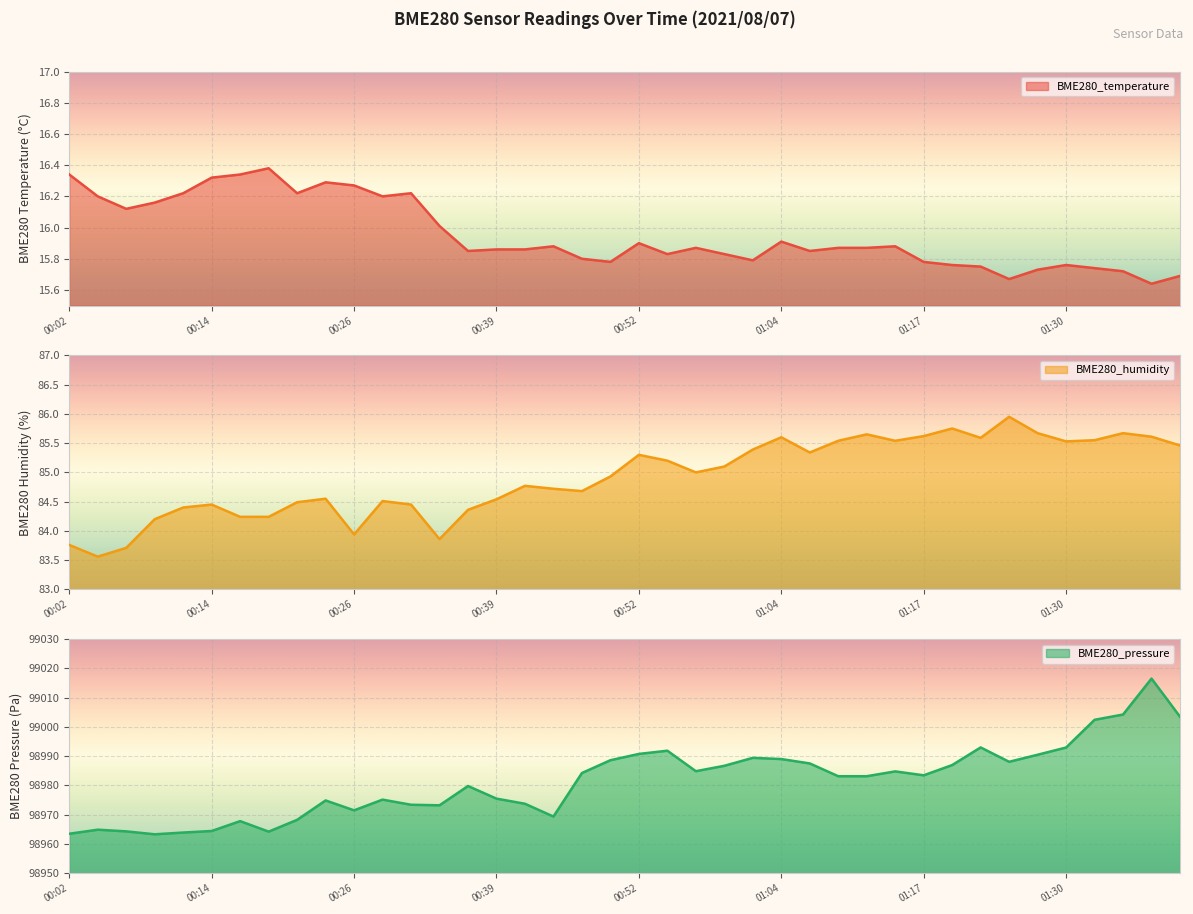

Reading left to right, what are all the values shown in this chart?

BME280_temperature line: 16.3	16.2	16.1	16.2	16.2	16.3	16.3	16.4	16.2	16.3	16.3	16.2	16.2	16.0	15.8	15.9	15.9	15.9	15.8	15.8	15.9	15.8	15.9	15.8	15.8	15.9	15.8	15.9	15.9	15.9	15.8	15.8	15.8	15.7	15.7	15.8	15.7	15.7	15.6	15.7
BME280_humidity line: 83.8	83.6	83.7	84.2	84.4	84.5	84.2	84.2	84.5	84.5	83.9	84.5	84.5	83.9	84.4	84.5	84.8	84.7	84.7	84.9	85.3	85.2	85.0	85.1	85.4	85.6	85.3	85.5	85.7	85.5	85.6	85.8	85.6	86.0	85.7	85.5	85.5	85.7	85.6	85.5
BME280_pressure line: 98963.5	98964.9	98964.3	98963.3	98963.9	98964.4	98967.8	98964.2	98968.2	98974.9	98971.5	98975.2	98973.4	98973.2	98979.8	98975.5	98973.8	98969.4	98984.2	98988.6	98990.8	98991.9	98984.9	98986.7	98989.4	98989.0	98987.5	98983.2	98983.2	98984.8	98983.5	98987.0	98993.0	98988.1	98990.5	98993.0	99002.4	99004.2	99016.5	99003.5